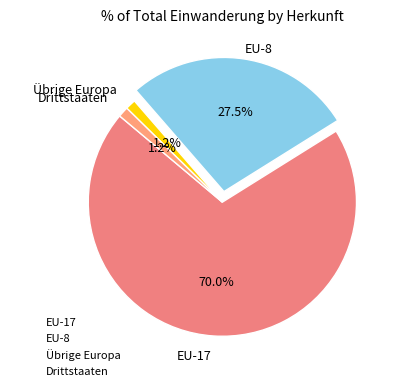

Which has a higher value, Drittstaaten or EU-17?

EU-17